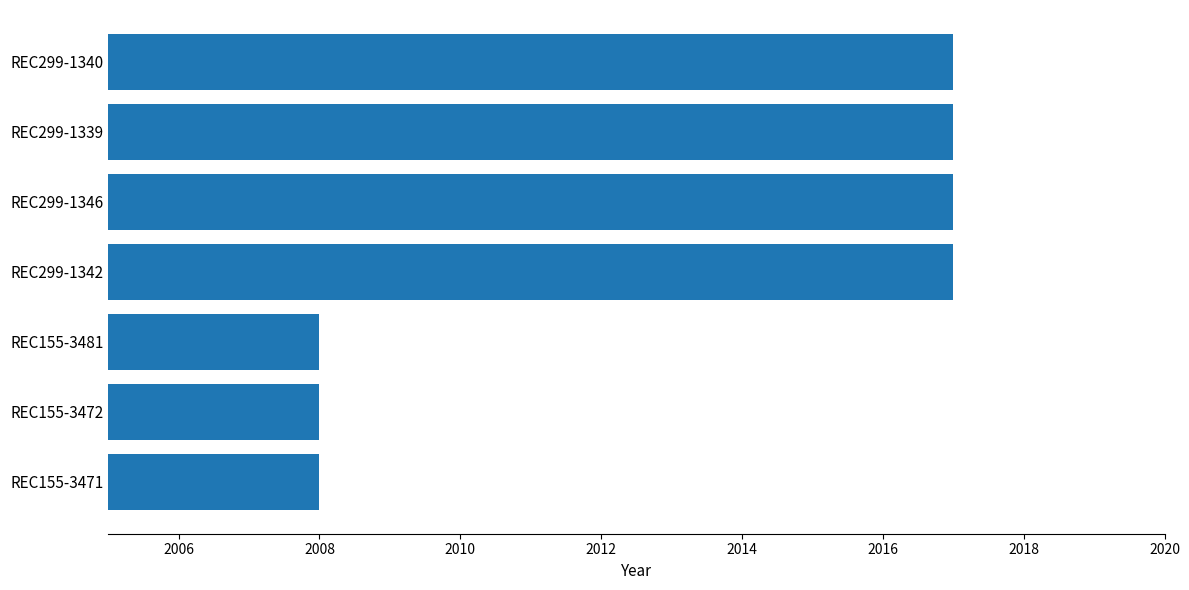

What is the change in value from REC299-1339 to REC155-3472?

-9